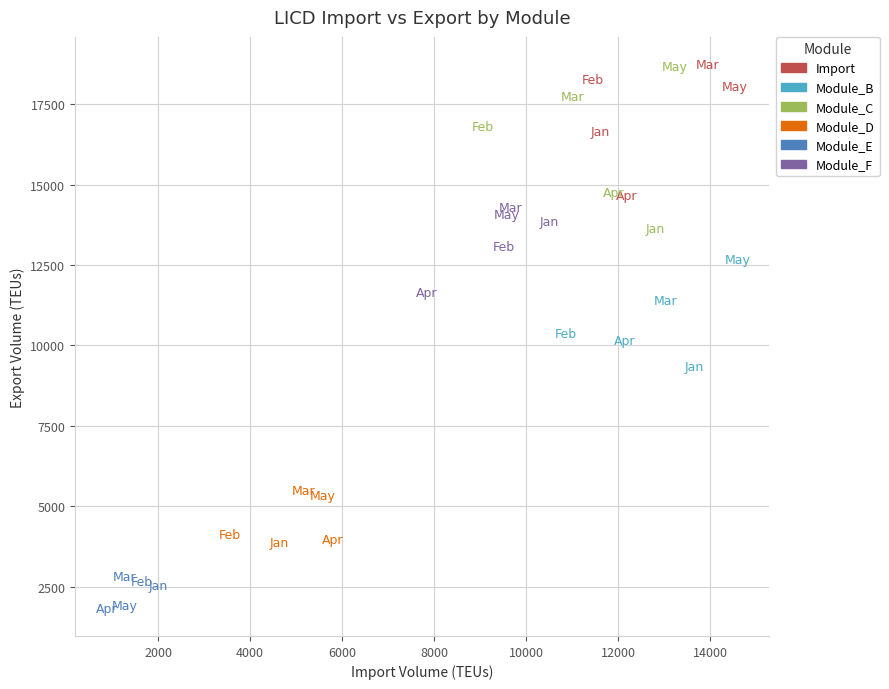

Which series contains the lowest Y value?

Module_E